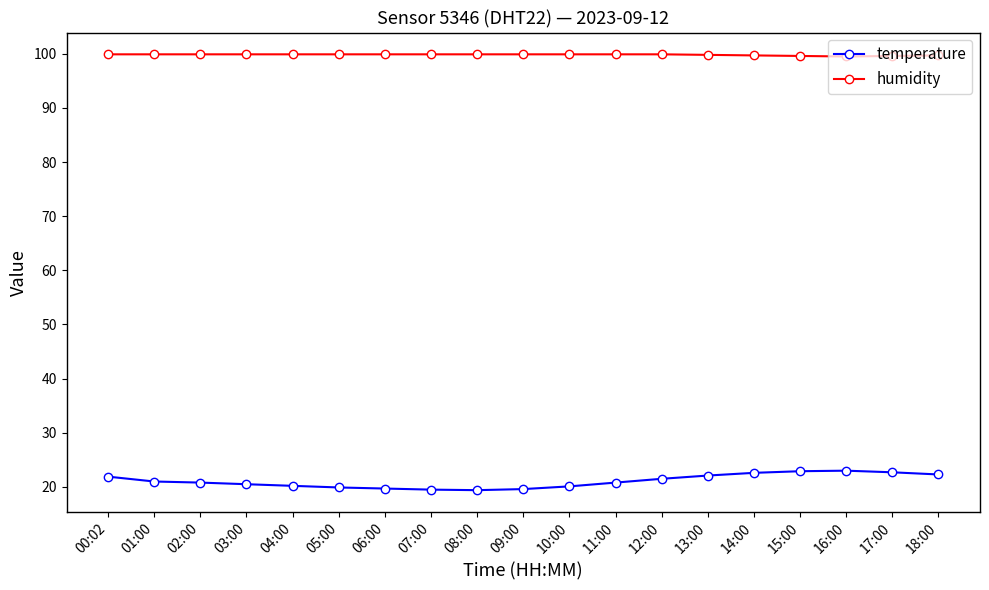

True or false: temperature and humidity intersect in this chart.

False